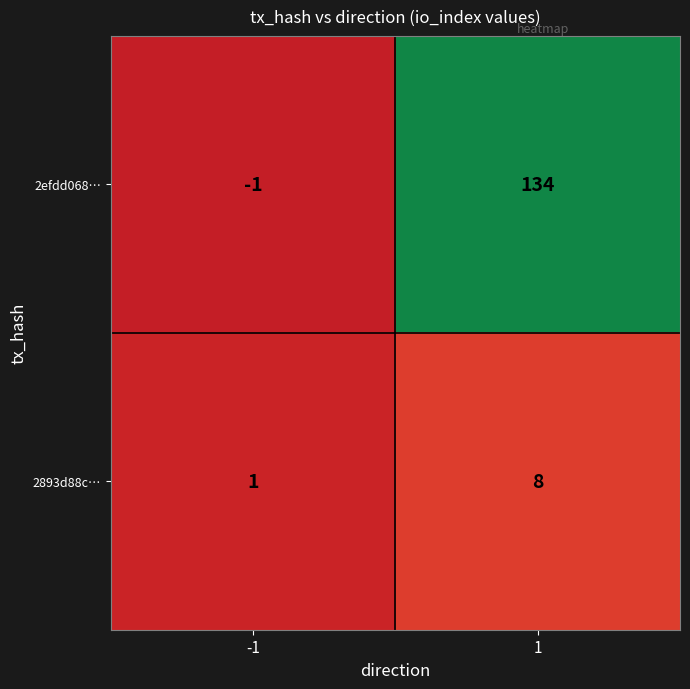

What is the difference between the highest and lowest values at -1?

2